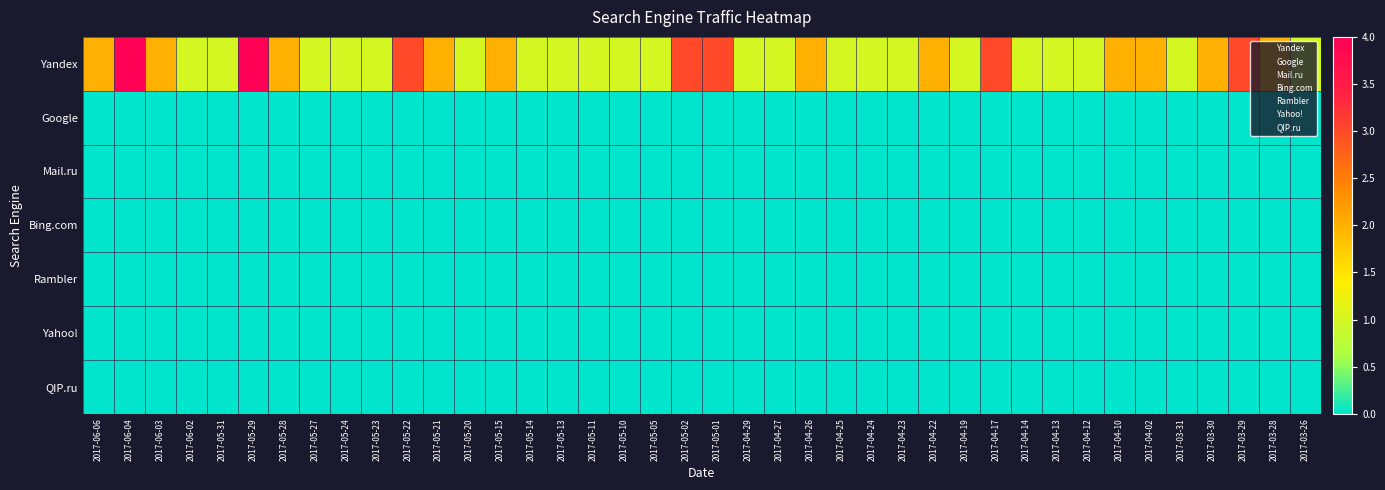

At which category is the sum across all series the highest?

2017-06-04